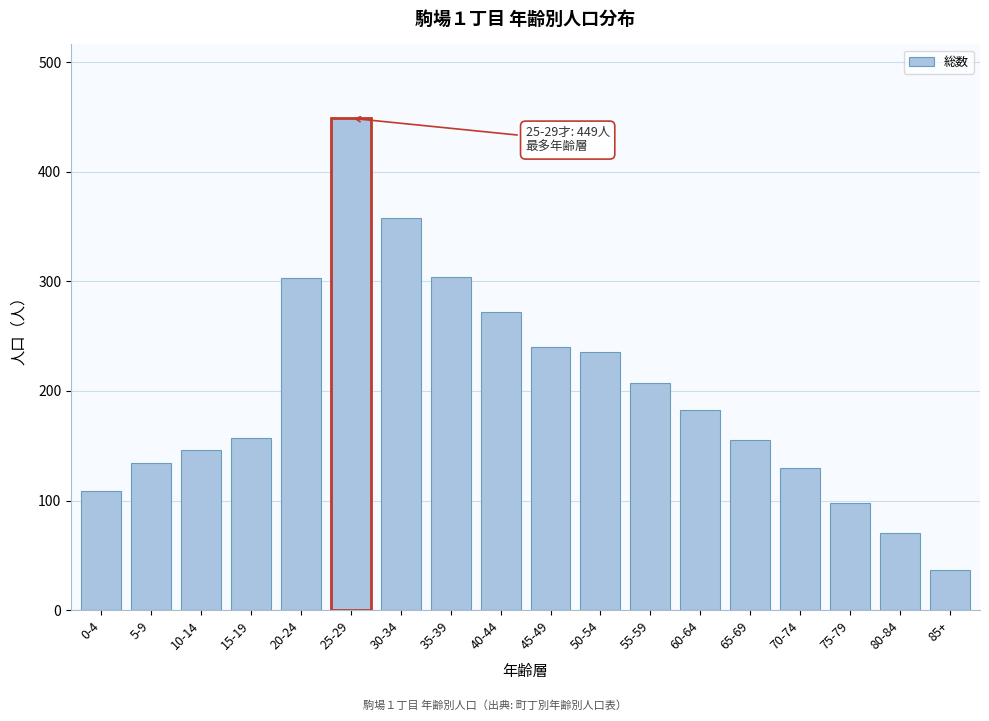

What is the label of the 7th bar from the left?

30-34